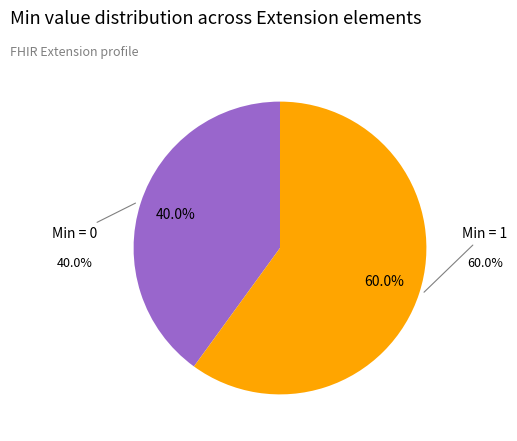

How many slices are in this pie chart?

2